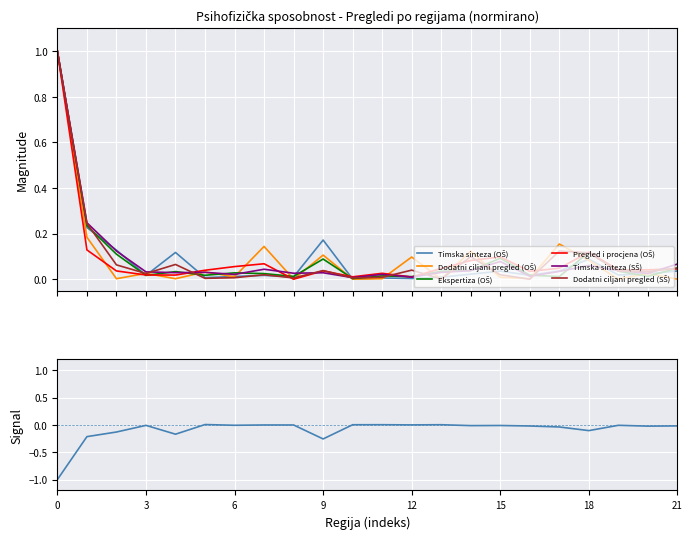

True or false: Timska sinteza (SŠ) and Dodatni ciljani pregled (SŠ) intersect in this chart.

True